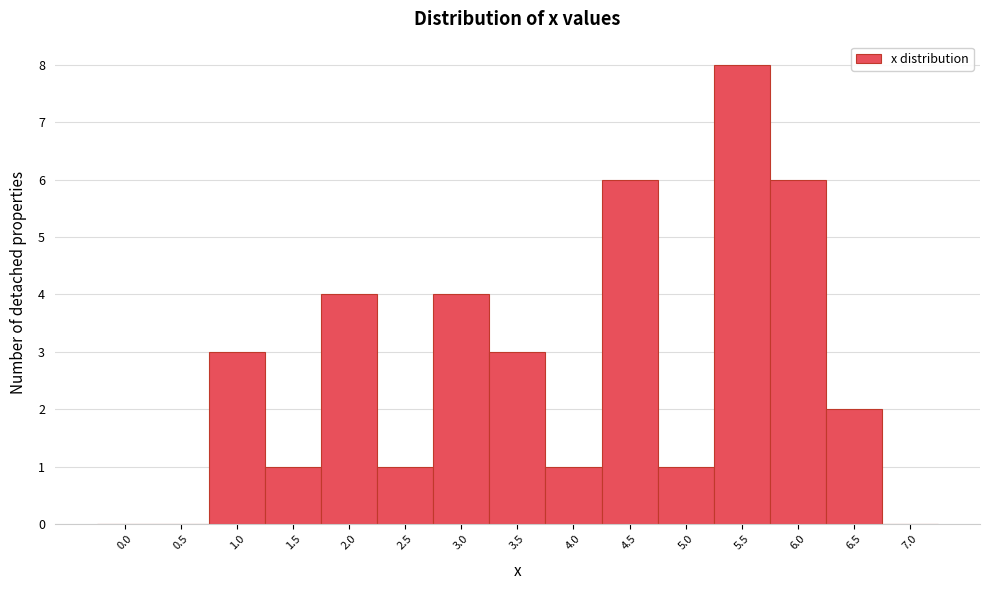

Reading left to right, extract all data points from this chart.

0.0=0	0.5=0	1.0=3	1.5=1	2.0=4	2.5=1	3.0=4	3.5=3	4.0=1	4.5=6	5.0=1	5.5=8	6.0=6	6.5=2	7.0=0